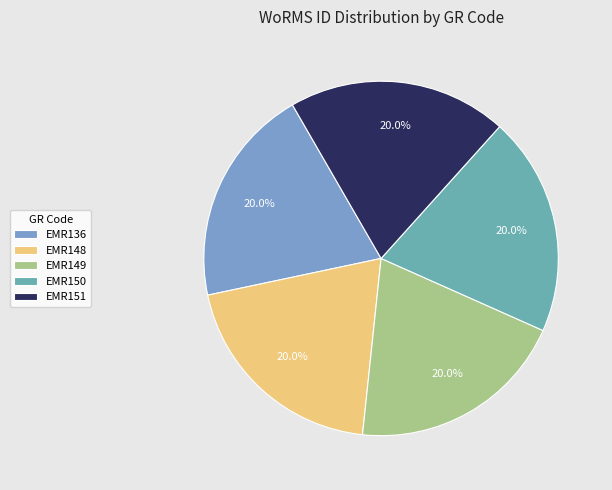

Is there a majority slice in this chart?

No